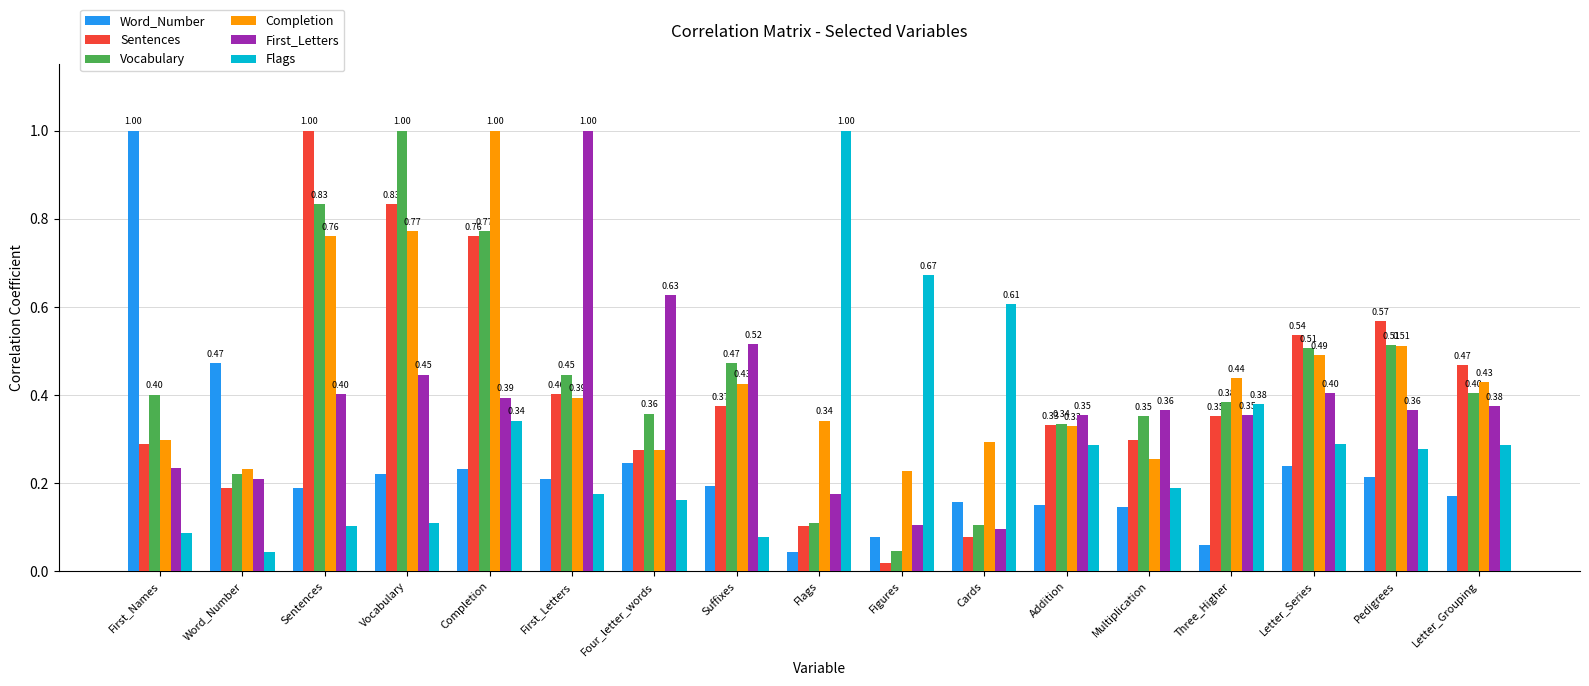

Where is Vocabulary nearest to the value 0?

Figures